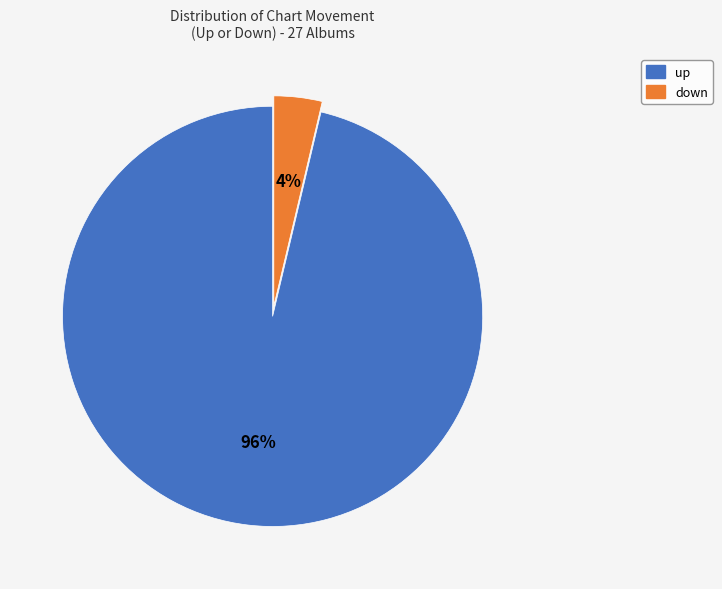

How many slices are in this pie chart?

2